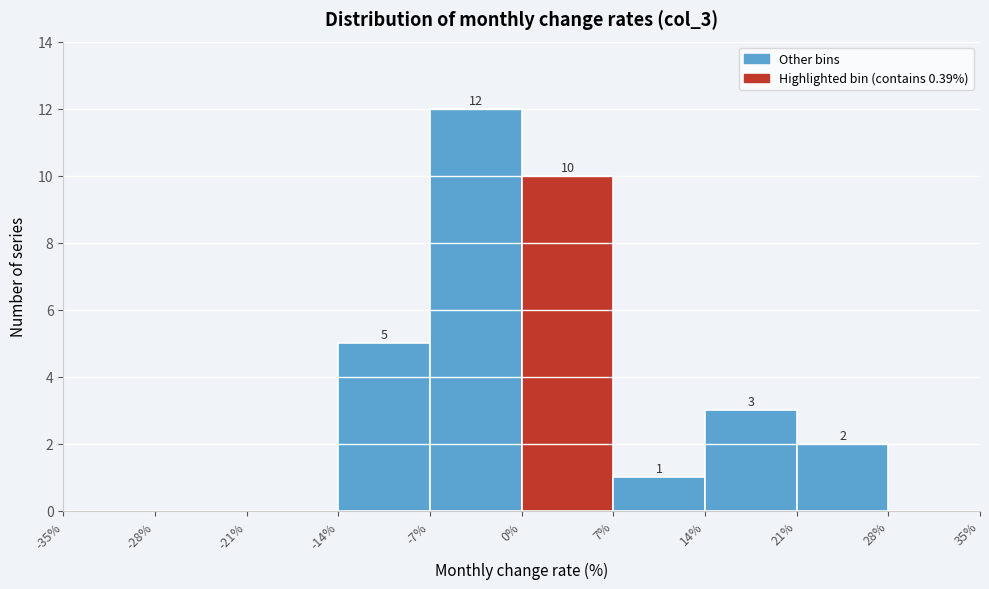

Over which range of the x-axis is the bar tallest?

-7% to 0%